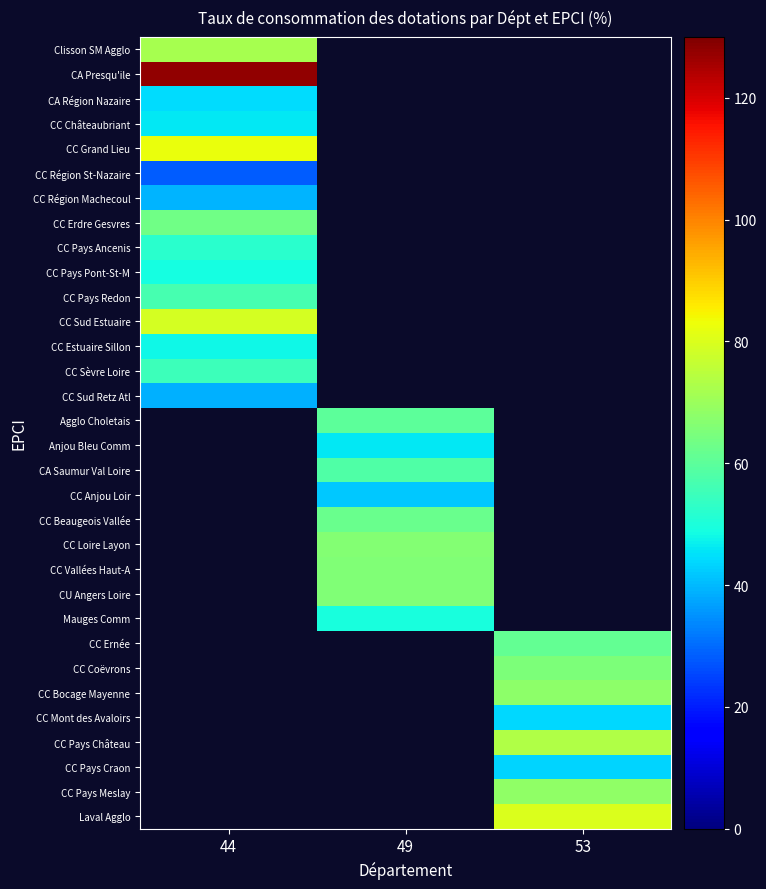

How many series are shown in this chart?

32